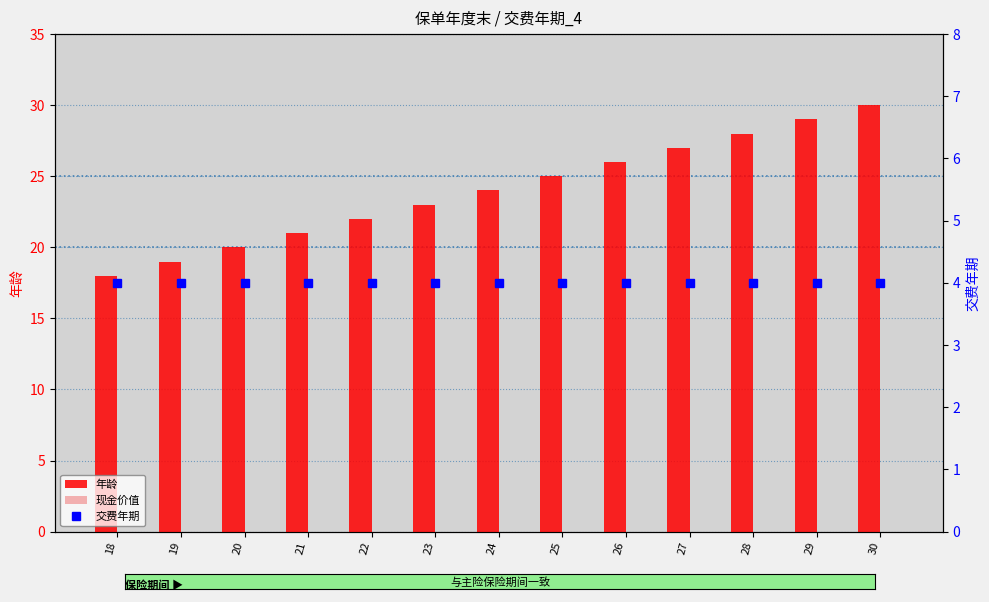

Which series changed the most between 19 and 23?

年龄